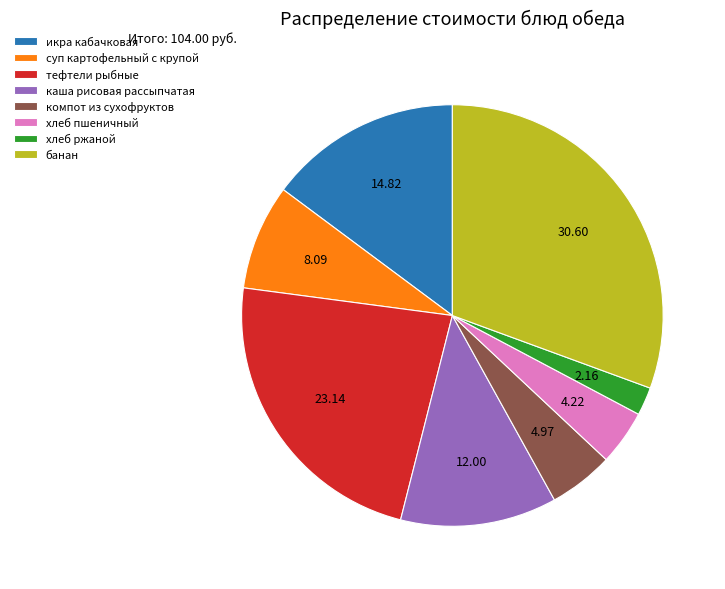

Is the sum of суп картофельный с крупой and каша рисовая рассыпчатая greater than half?

No